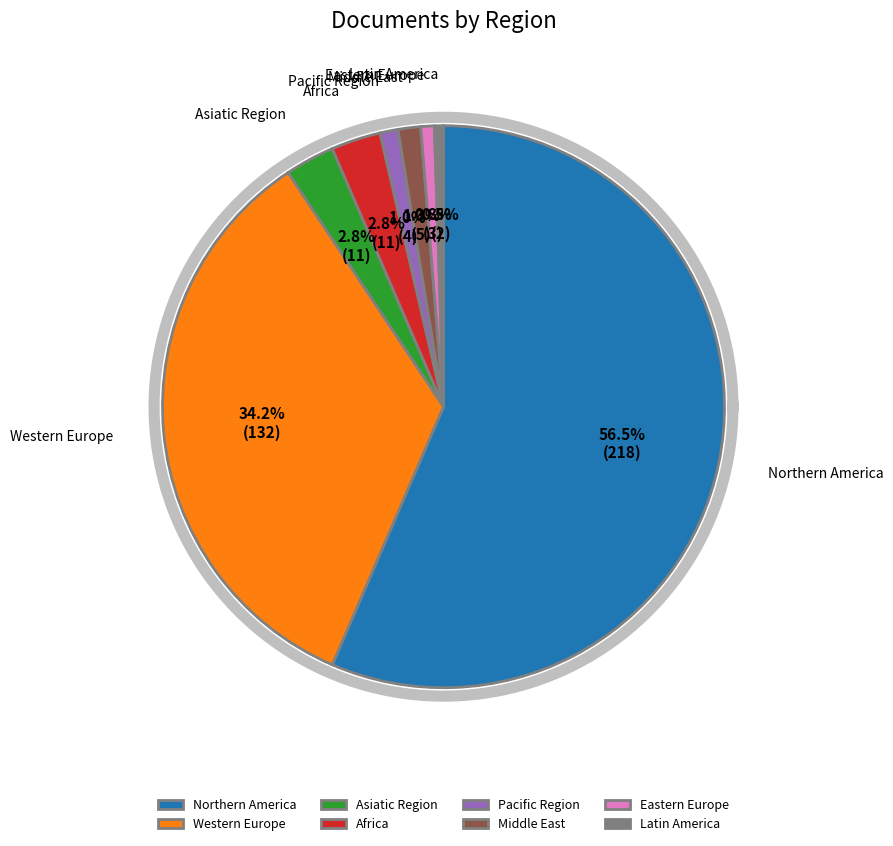

What is the change in value from Northern America to Eastern Europe?

-215